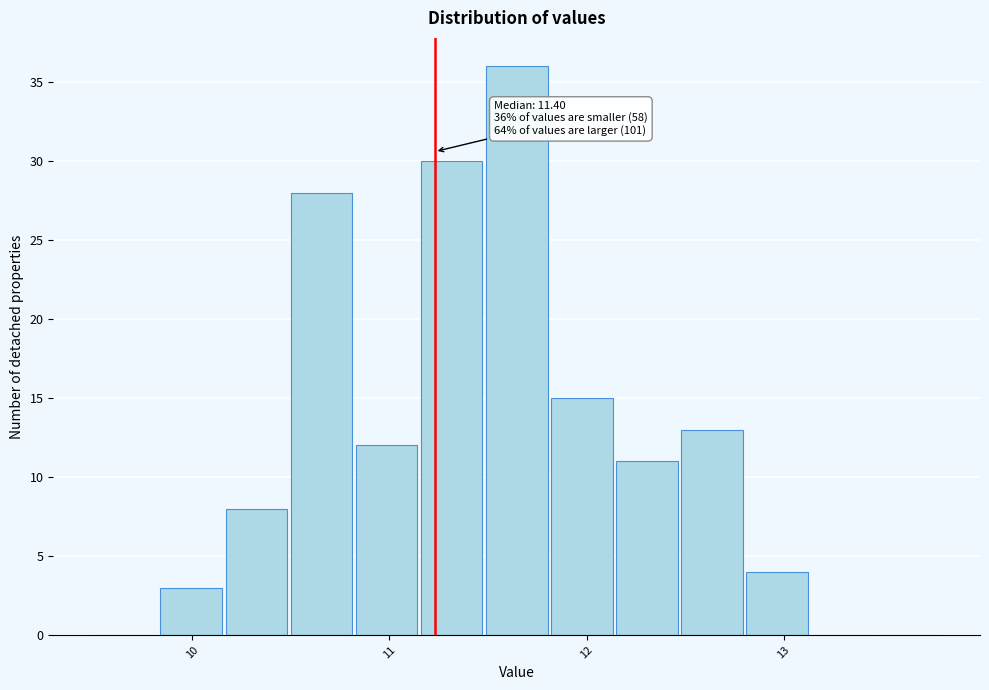

Read against the x-axis, roughly where is the centre of the tallest bar?

11.6